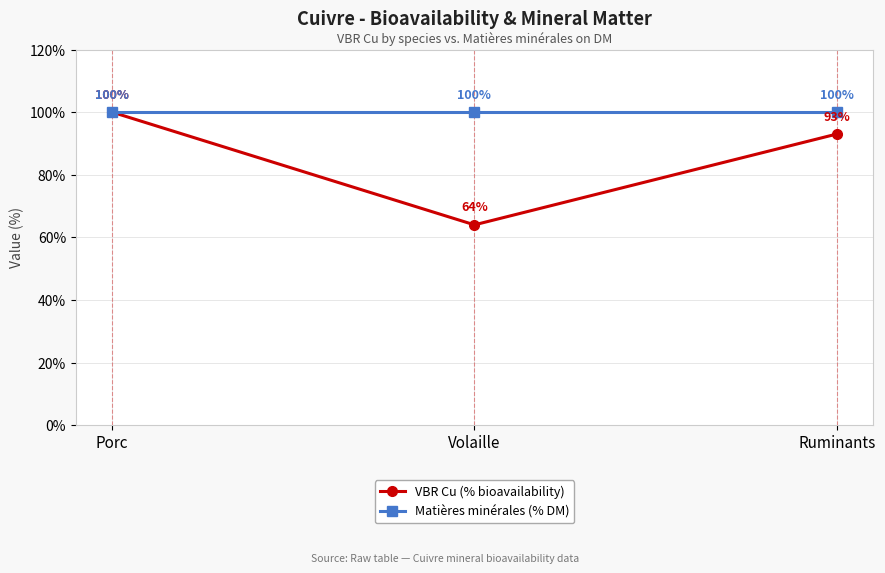

Reading left to right, transcribe all the data shown in this chart.

VBR Cu (% bioavailability): 100	64	93
Matières minérales (% DM): 100	100	100